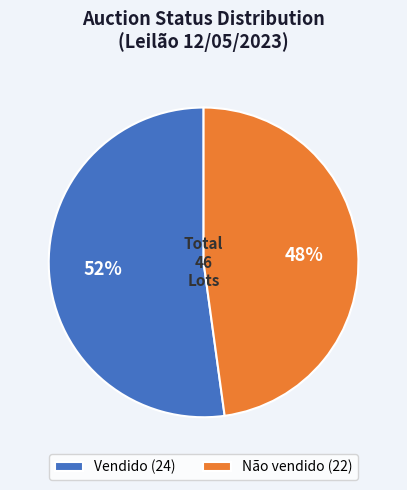

Is it true that Vendido (24) is 41% of the pie?

False